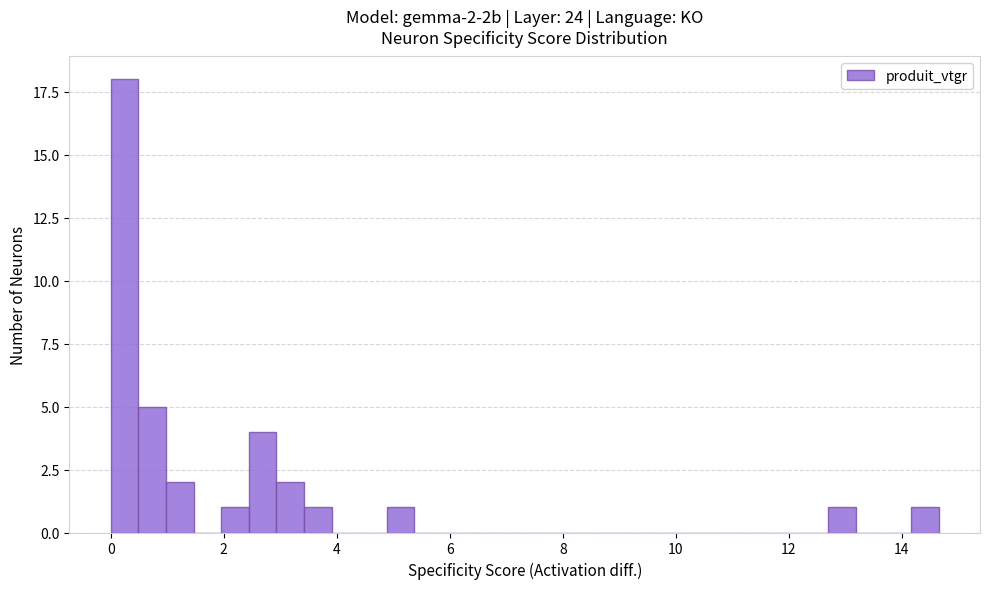

Read against the x-axis, roughly where is the centre of the tallest bar?

0.2